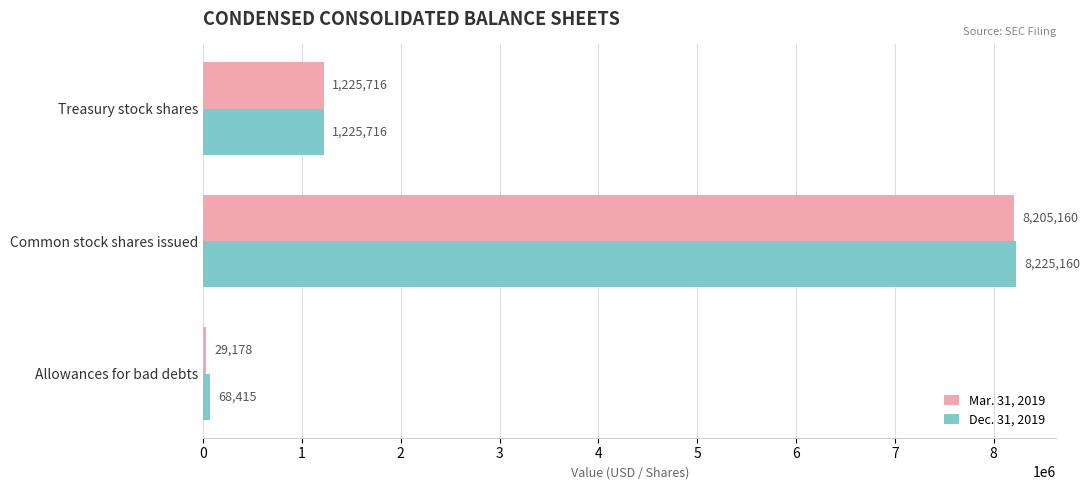

At which category is the sum across all series the highest?

Common stock shares issued